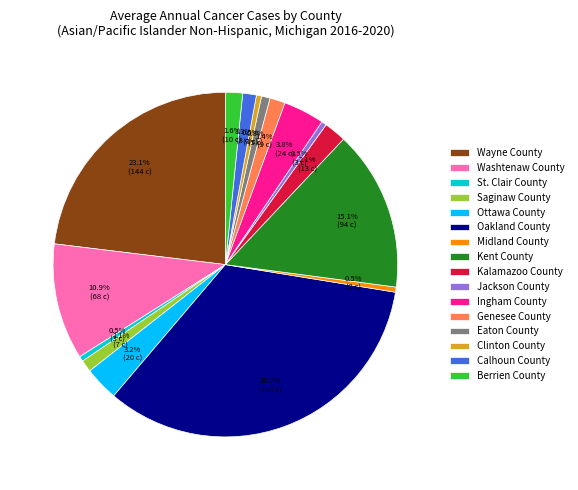

How many segments does this pie chart have?

16